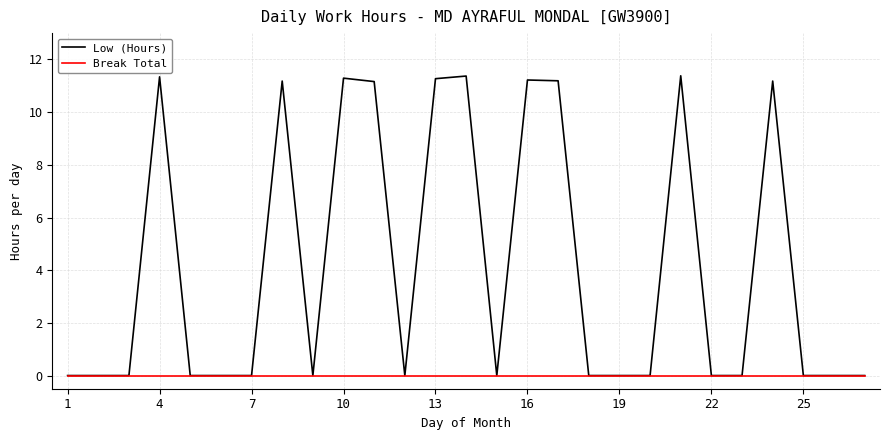

What is the maximum value shown in the chart?

11.4